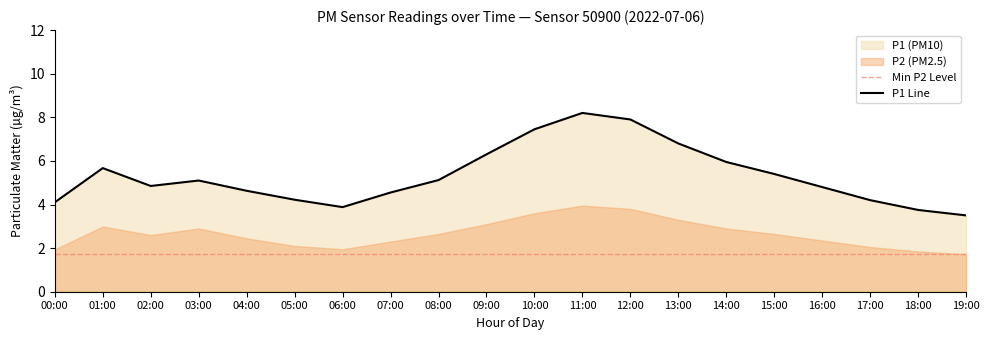

Which label corresponds to the largest value in the chart?

11:00